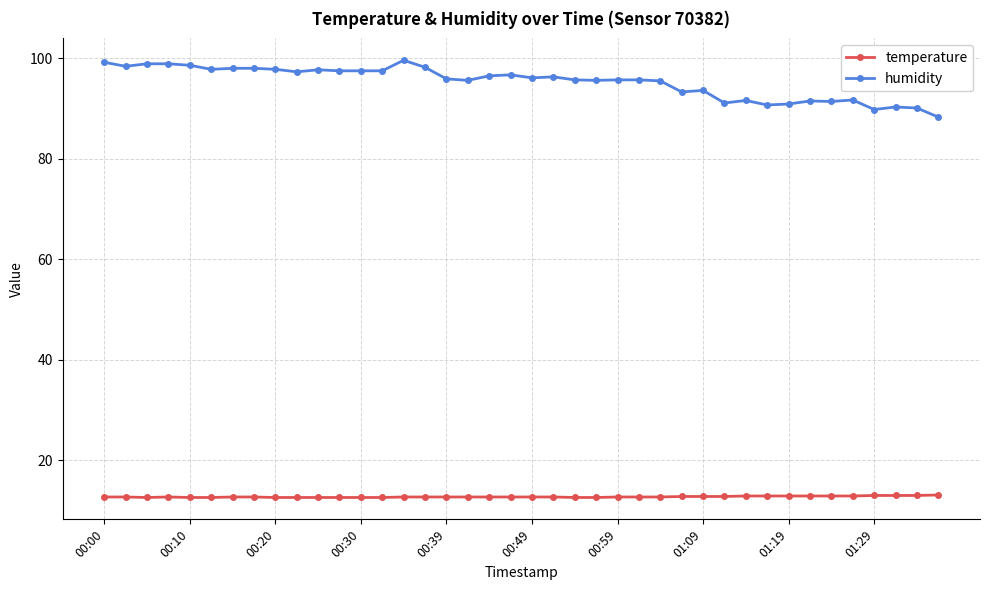

What is the value of the temperature point at the 20th from the left?

12.7